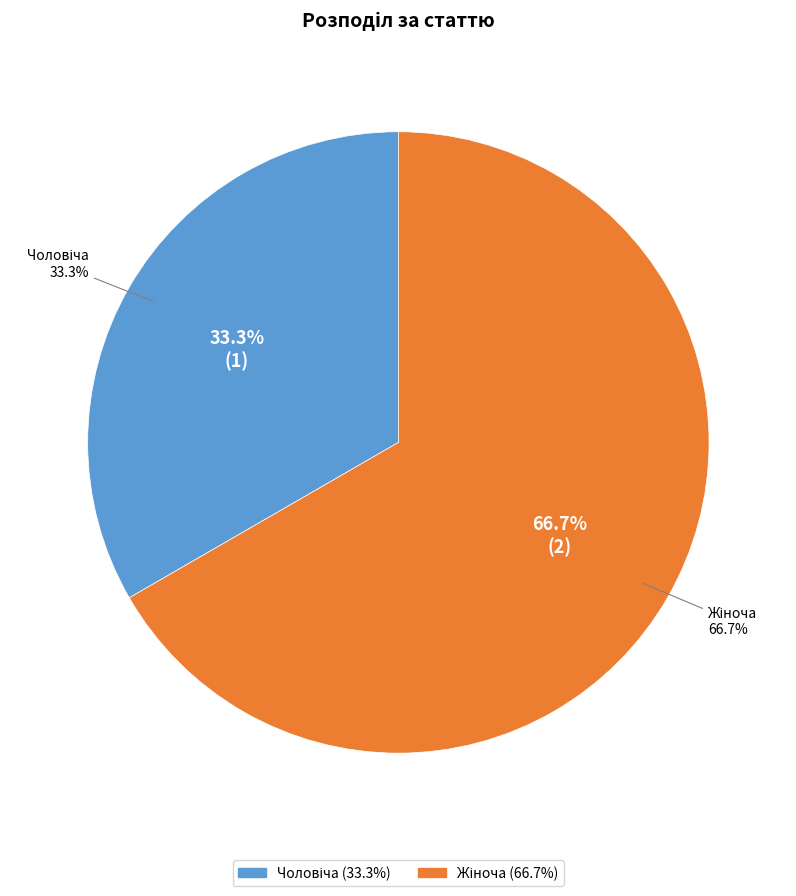

Which has a higher value, Чоловіча or Жіноча?

Жіноча